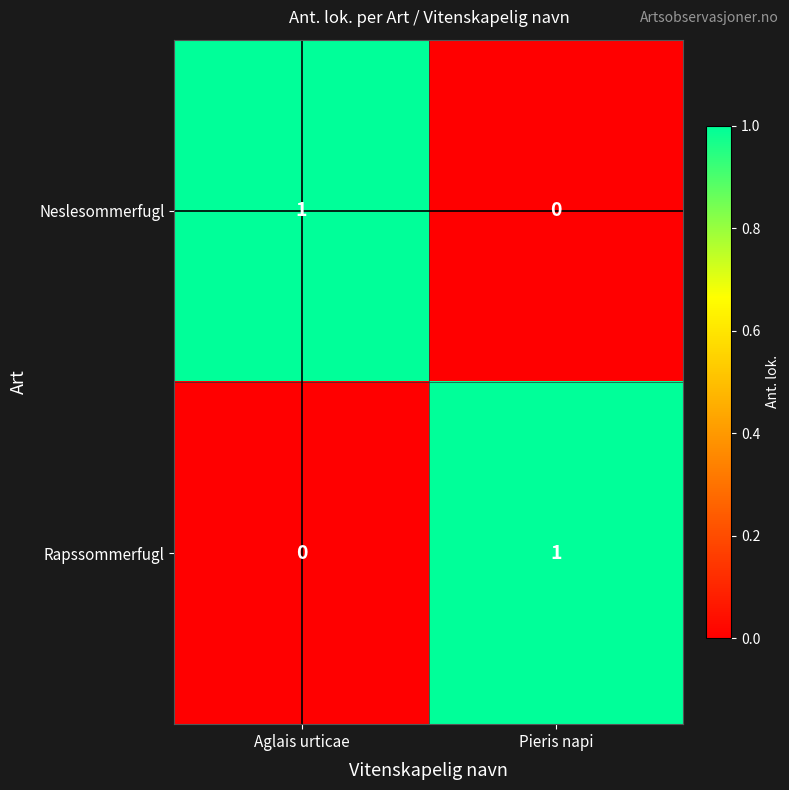

Rank the series at Pieris napi from highest to lowest value.

Rapssommerfugl, Neslesommerfugl